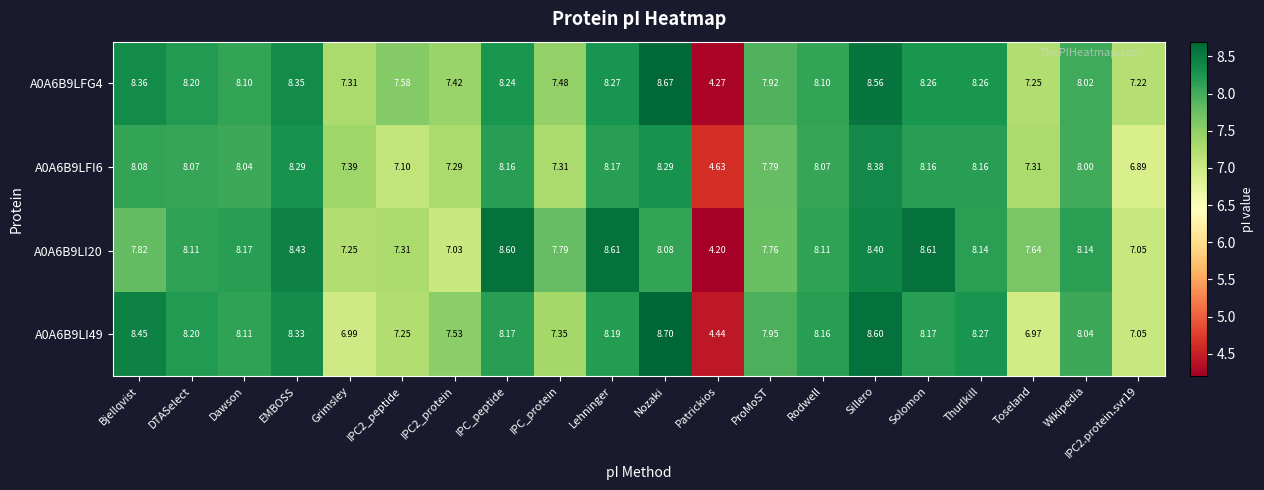

At which category is the sum across all series the highest?

Sillero